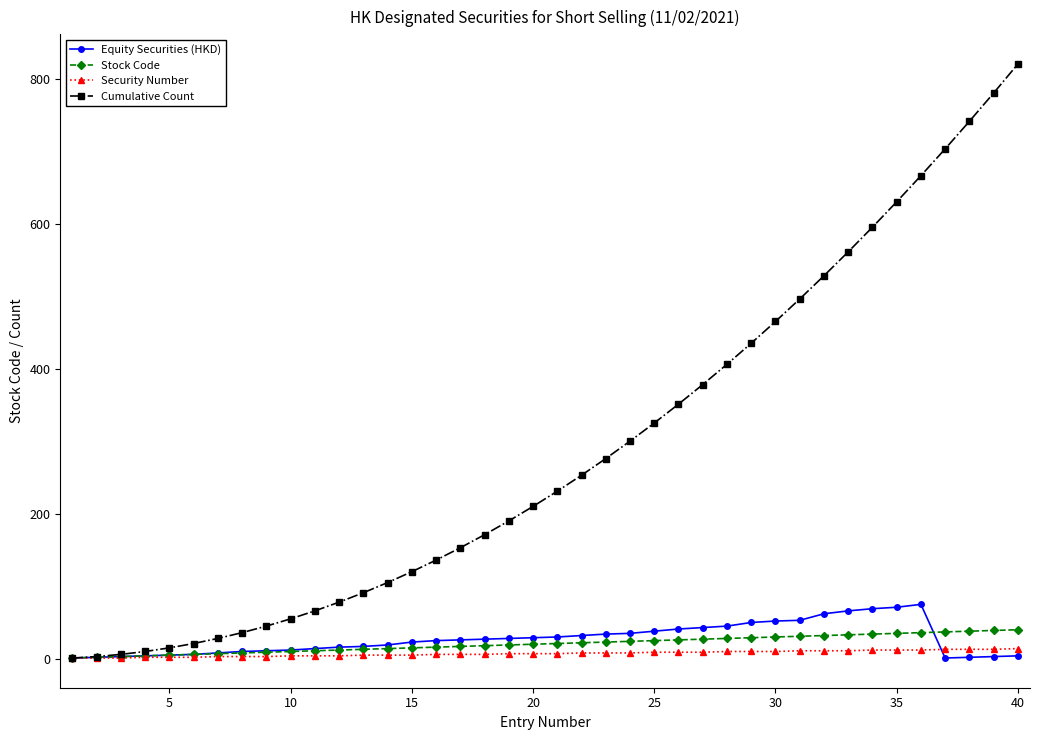

Which series has the largest range (max minus min)?

Cumulative Count